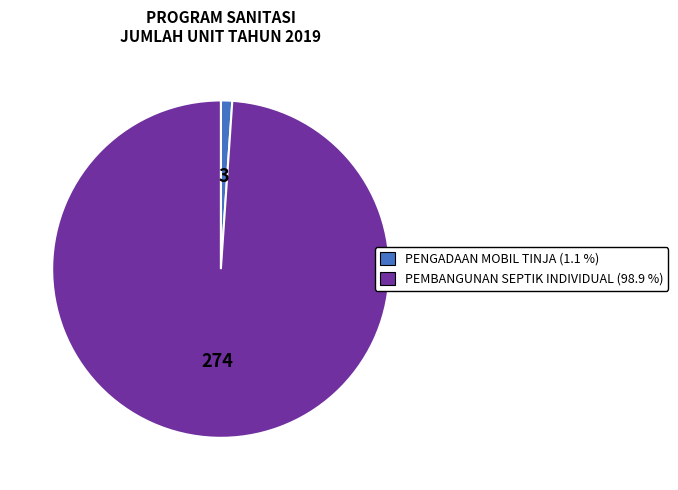

Is it true that PENGADAAN MOBIL TINJA is 1% of the pie?

True